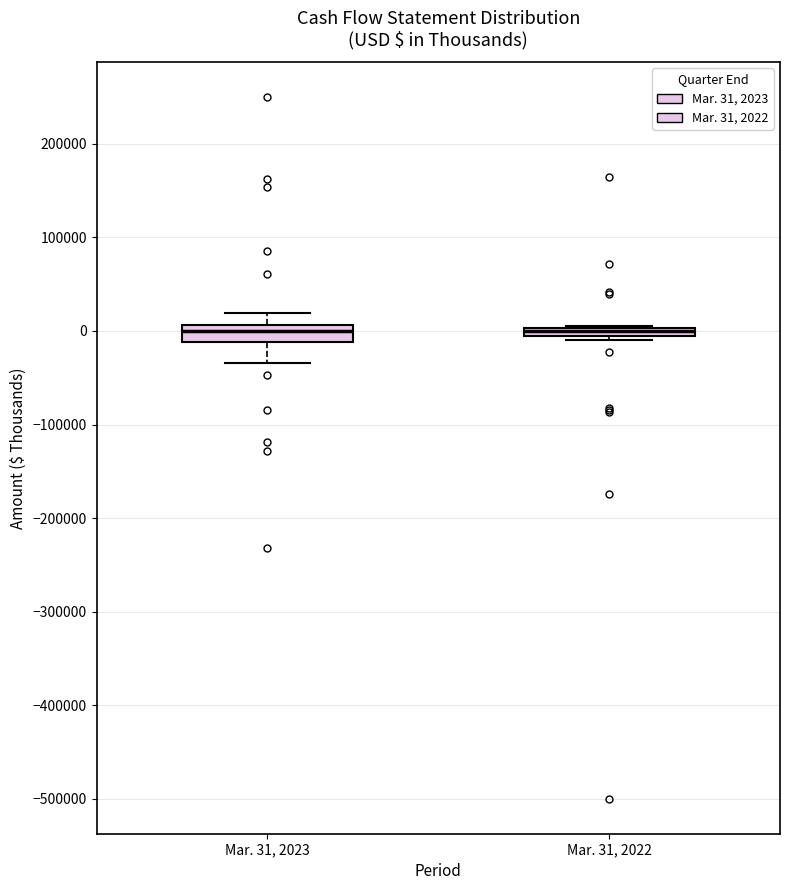

Where does the lower whisker of the box for Mar. 31, 2023 end on the y-axis? The values are not printed on the chart, so give them approximately, as read against the axis.

-30000